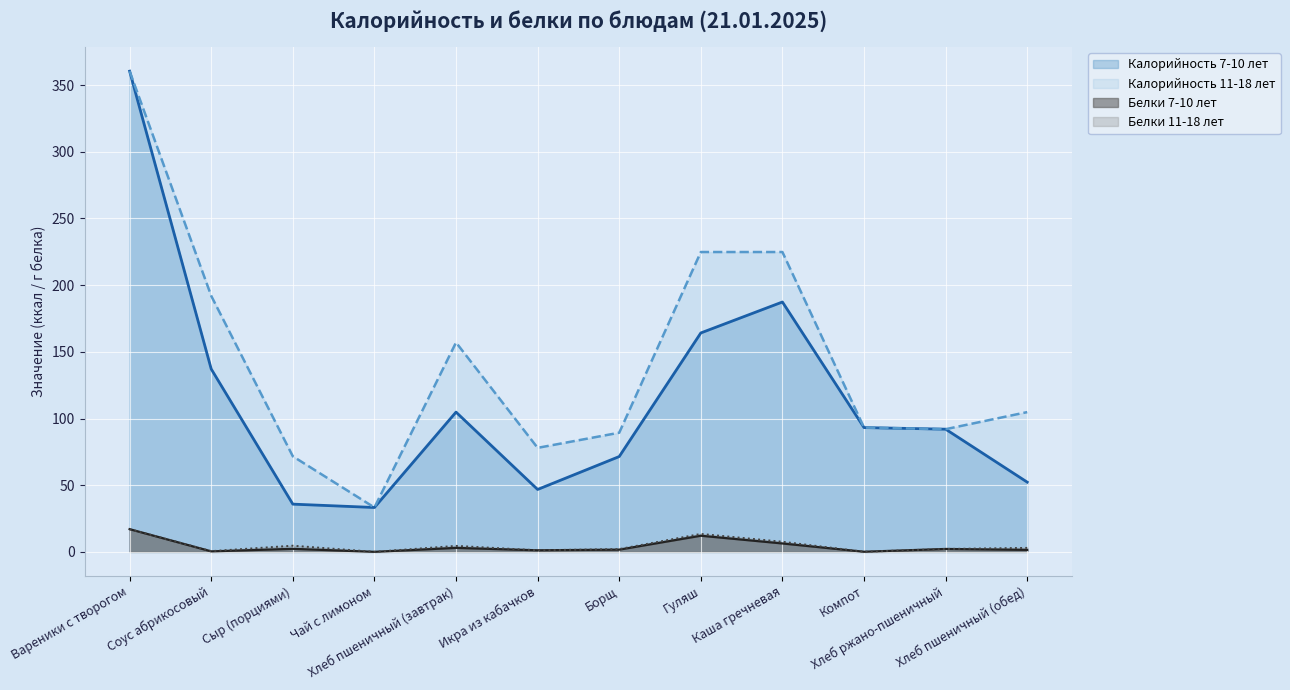

The value of Калорийность 11-18 лет at Борщ is 89.3. True or false?

True